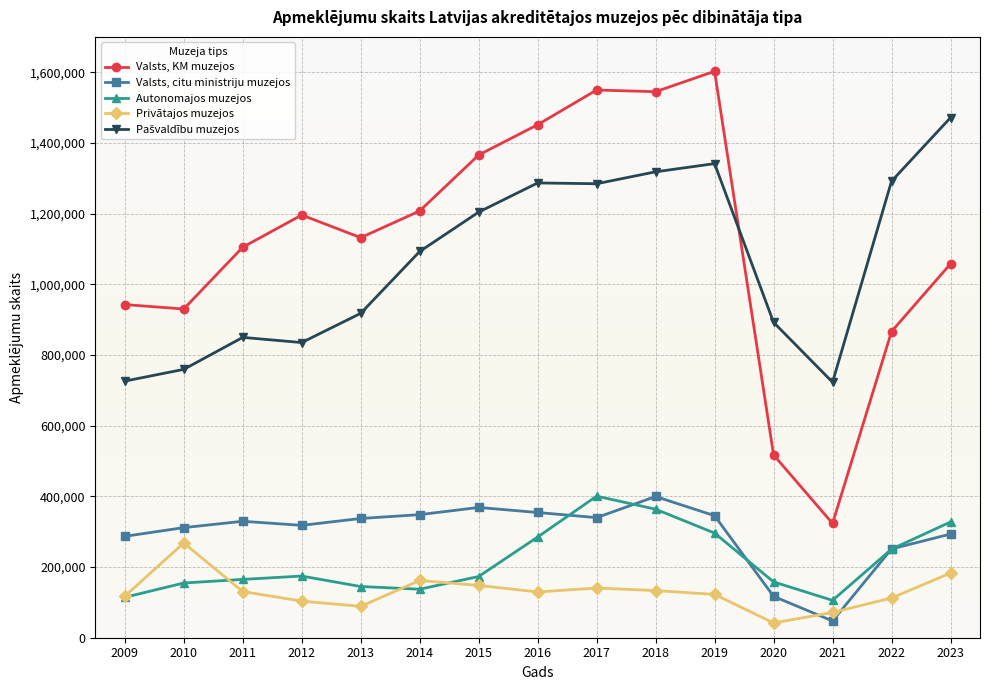

How many lines are shown in the chart?

5